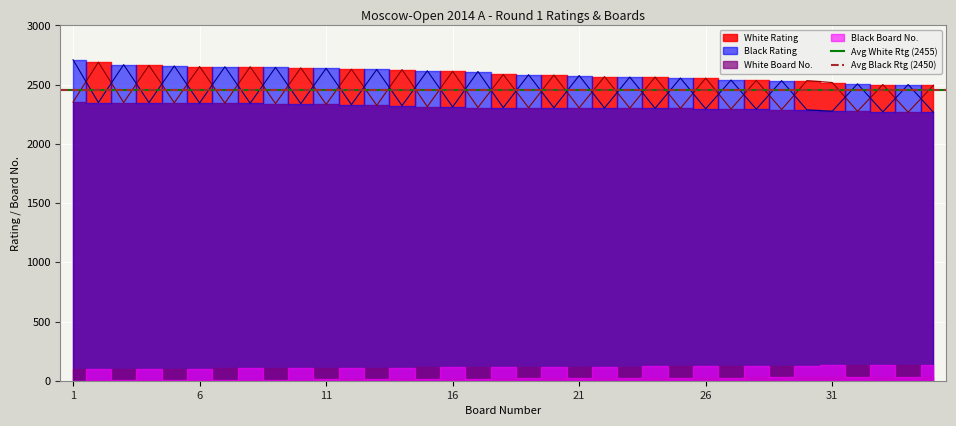

What is the average value of the Avg White Rtg (2455) series?

2455.9